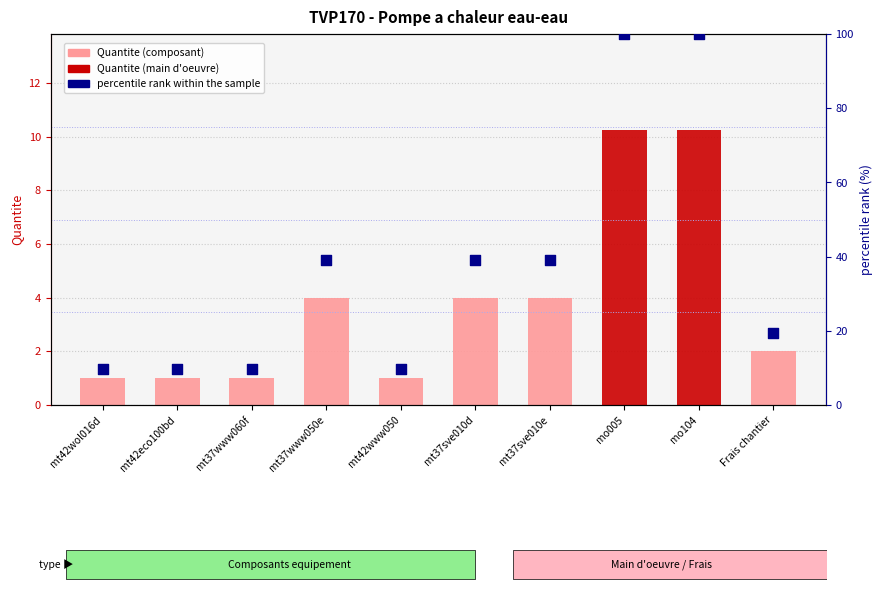

At how many categories does at least one series exceed 49?

2